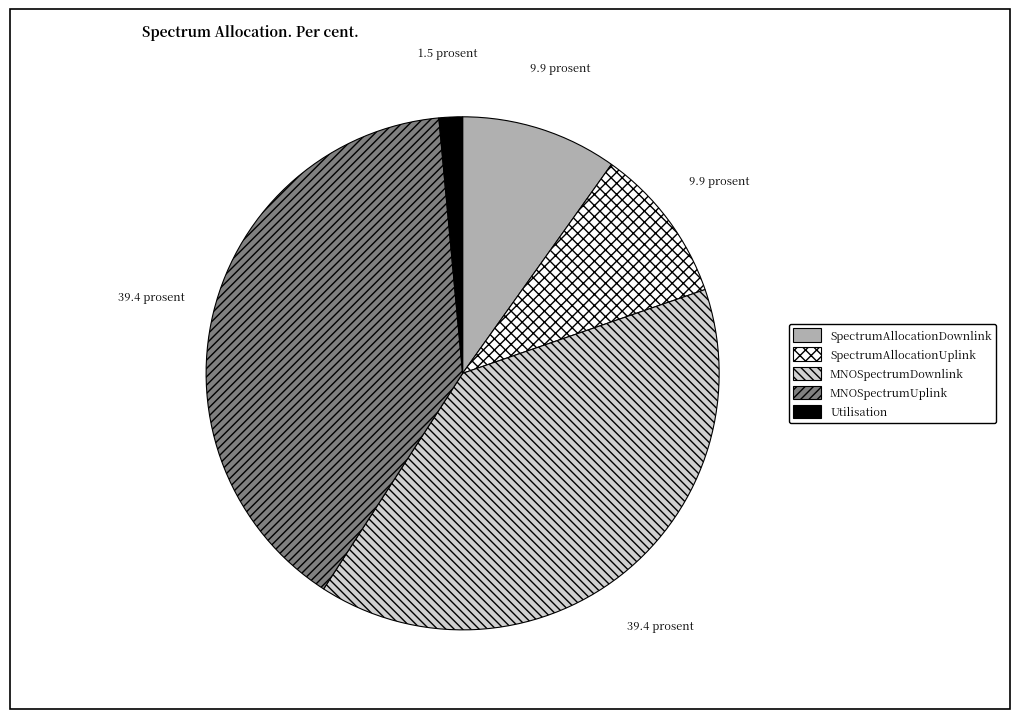

Does SpectrumAllocationUplink represent more than half of the total?

No